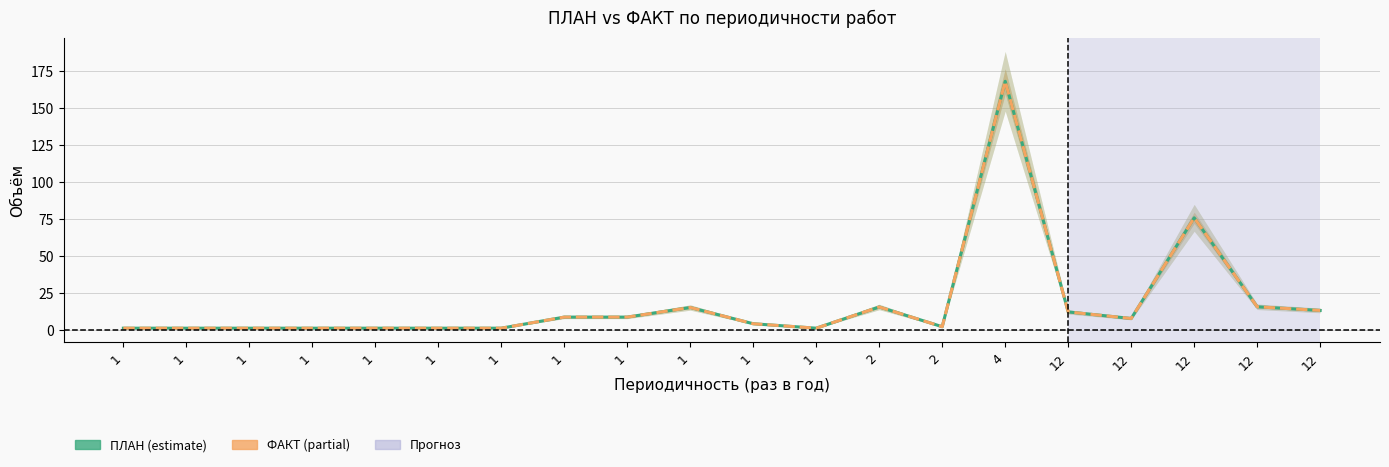

What are all the series names shown in the legend?

ПЛАН, ФАКТ